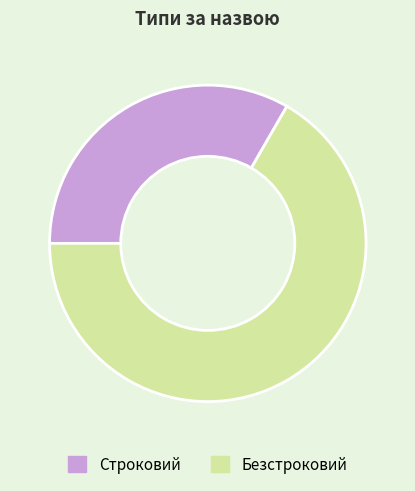

Is the sum of Строковий and Безстроковий greater than half?

Yes